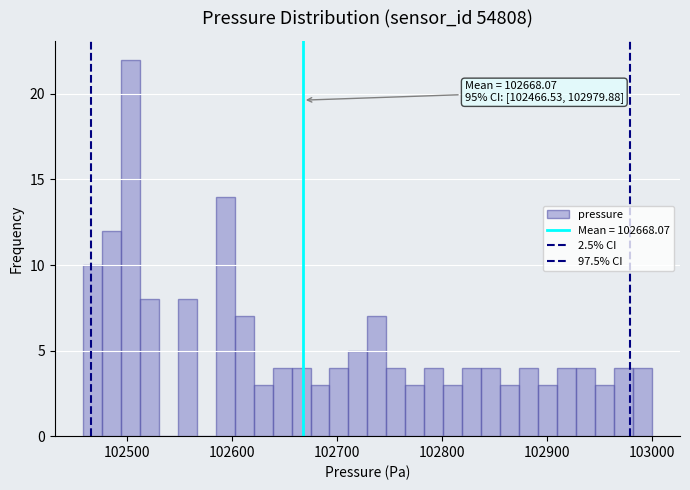

Read against the x-axis, roughly where is the centre of the tallest bar?

102500